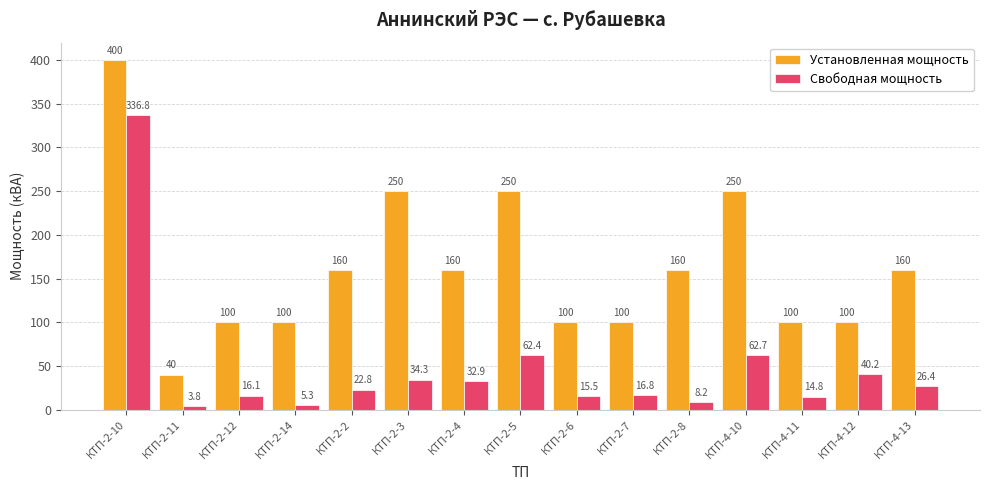

Does the chart contain any negative values?

No